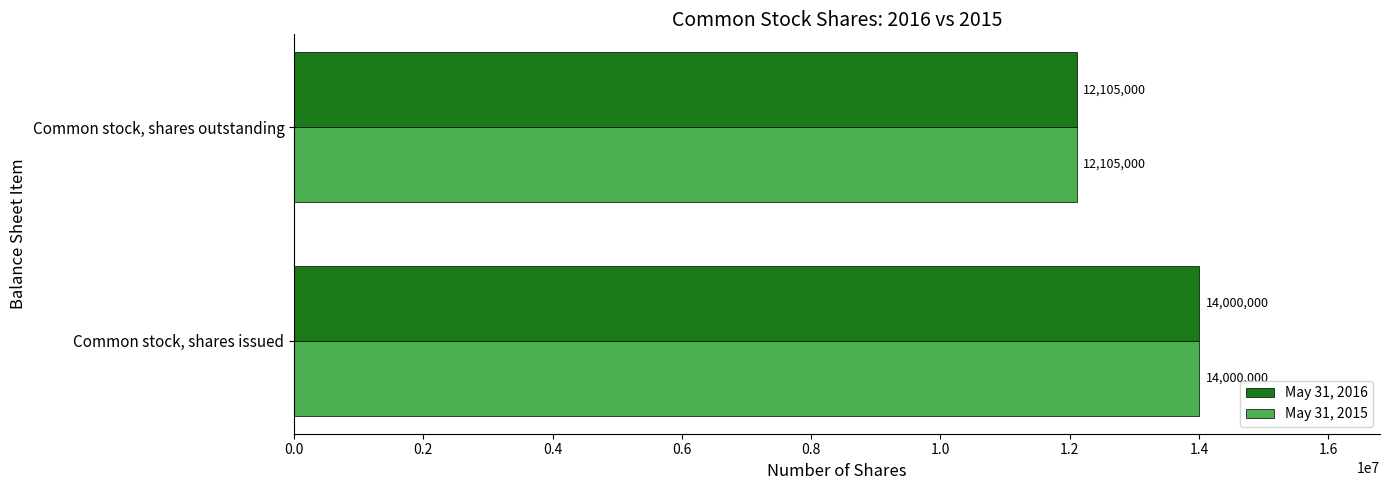

What are all the series names shown in the legend?

May 31, 2016, May 31, 2015